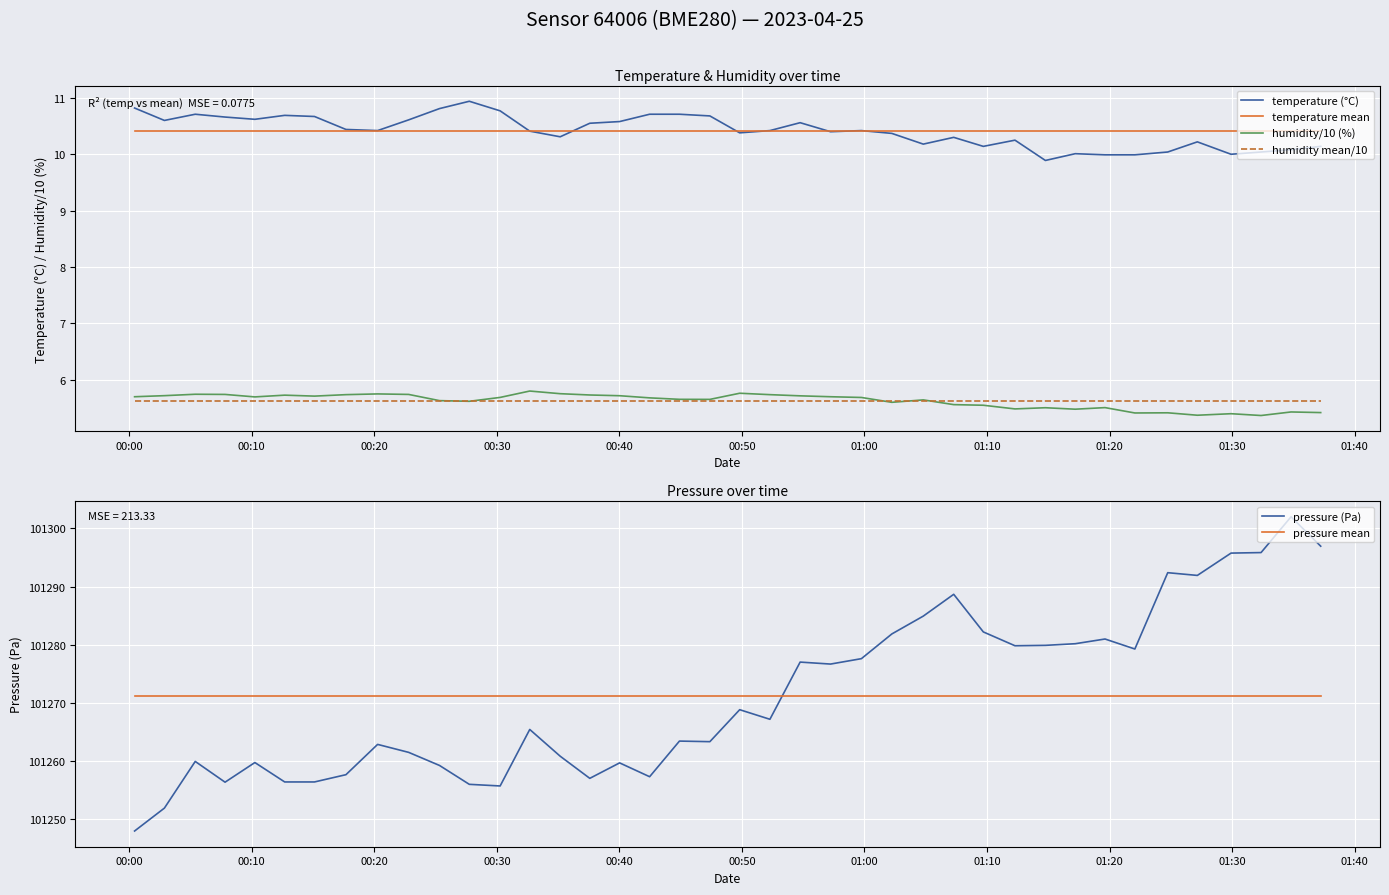

What are all the series names shown in the legend?

temperature (°C), temperature mean, humidity/10 (%), humidity mean/10, pressure (Pa), pressure mean